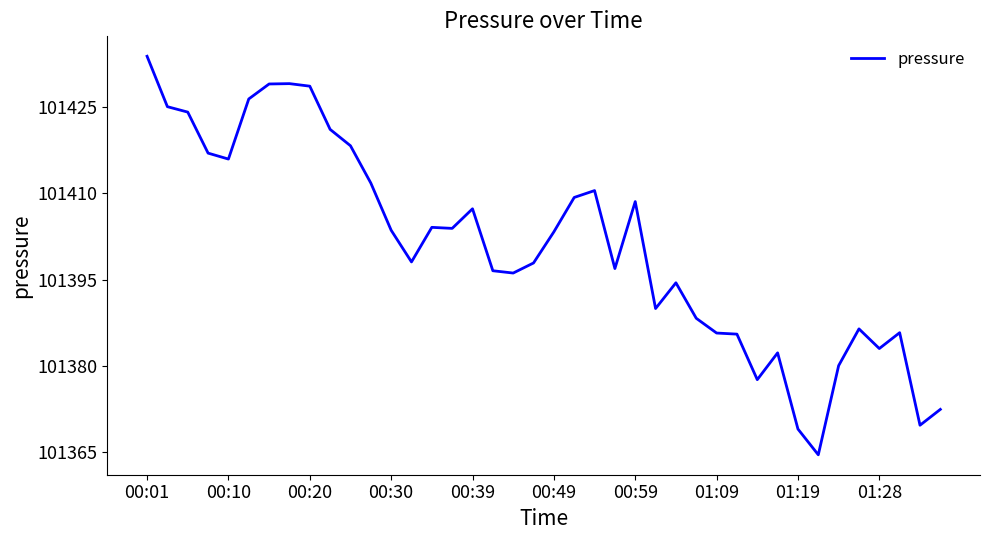

What is the smallest value displayed?

101364.6